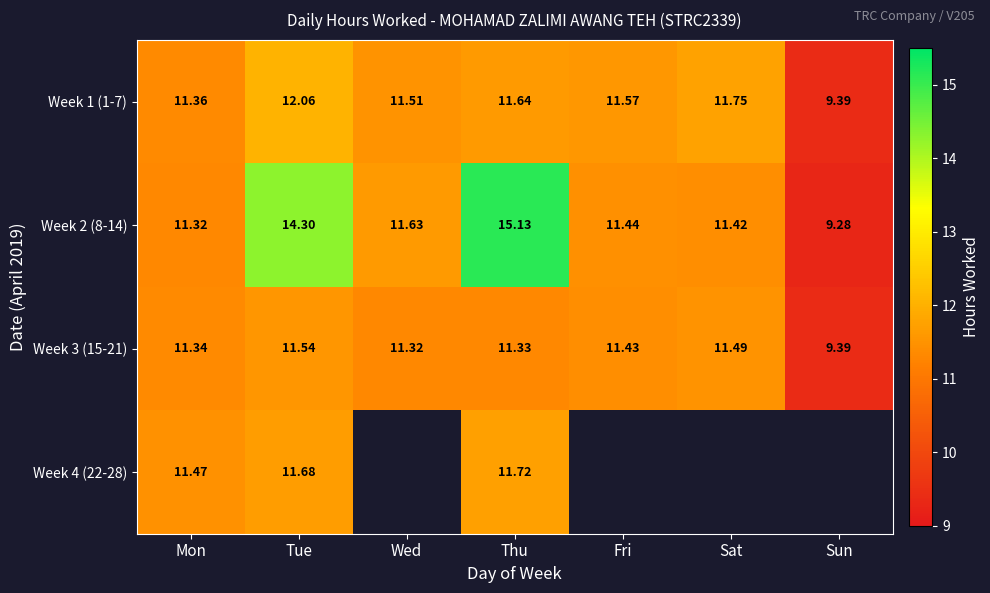

What is the total value across all series at Mon?

45.5